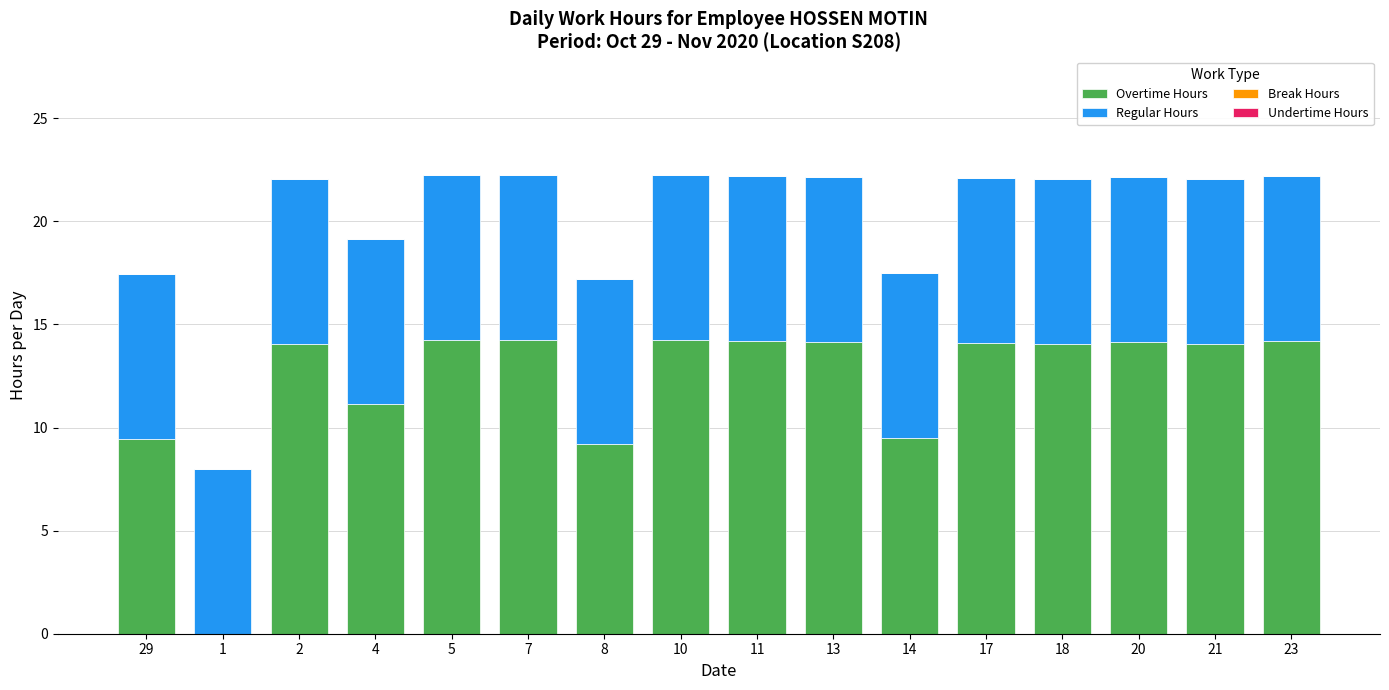

What is the total value across all series at 2?

22.1